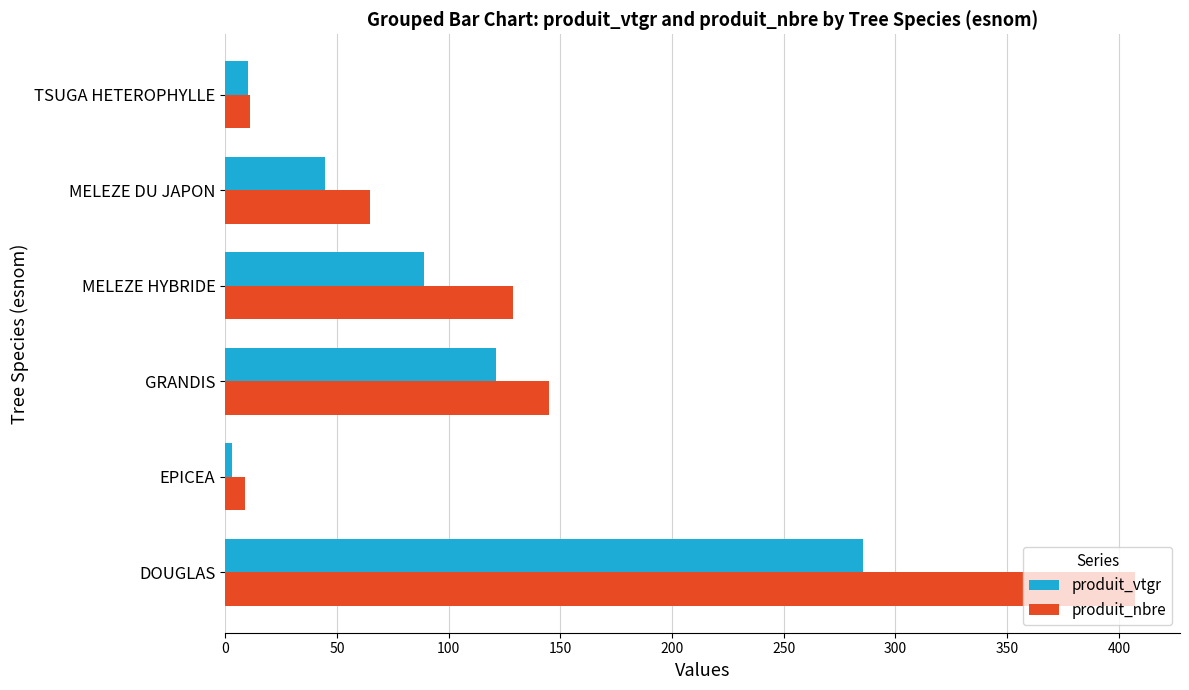

What is the sum of all produit_nbre values?

766.0